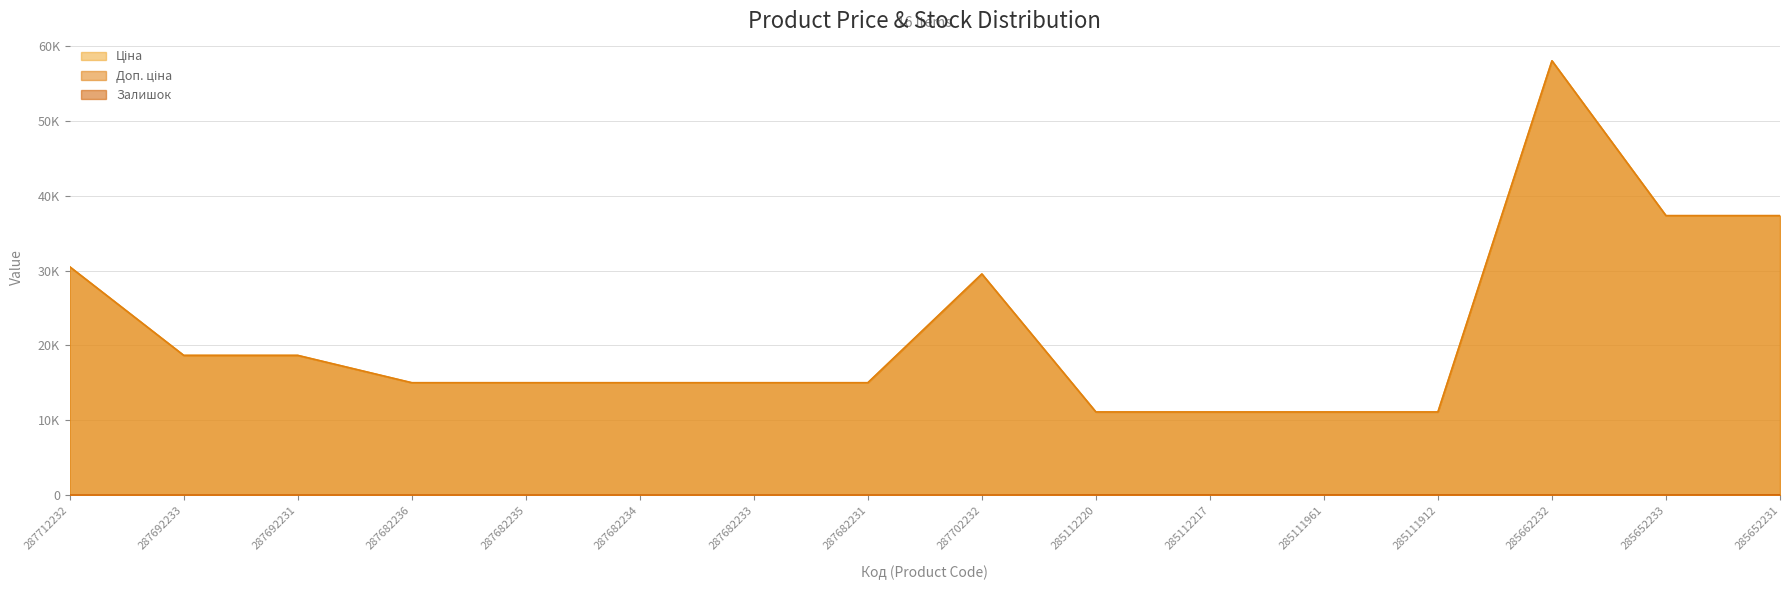

At which label is Доп. ціна closest to 34575?

285652233